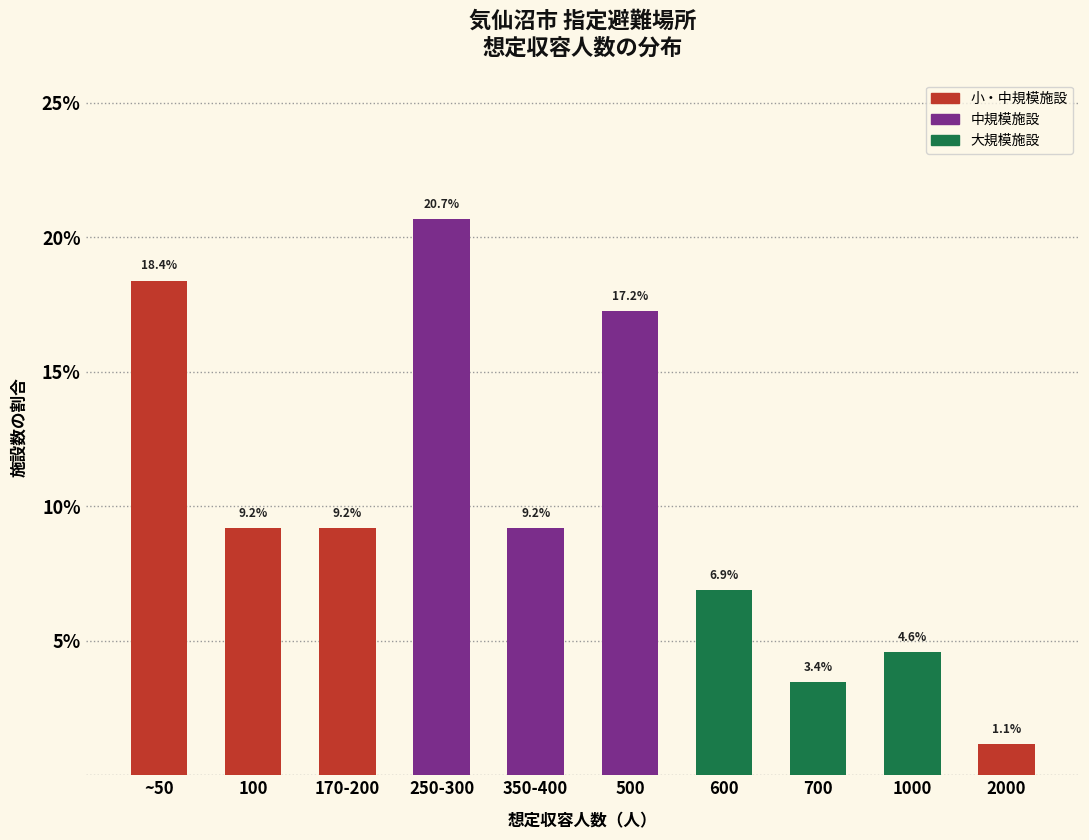

The chart shows a value of 3.4 at 700. True or false?

True